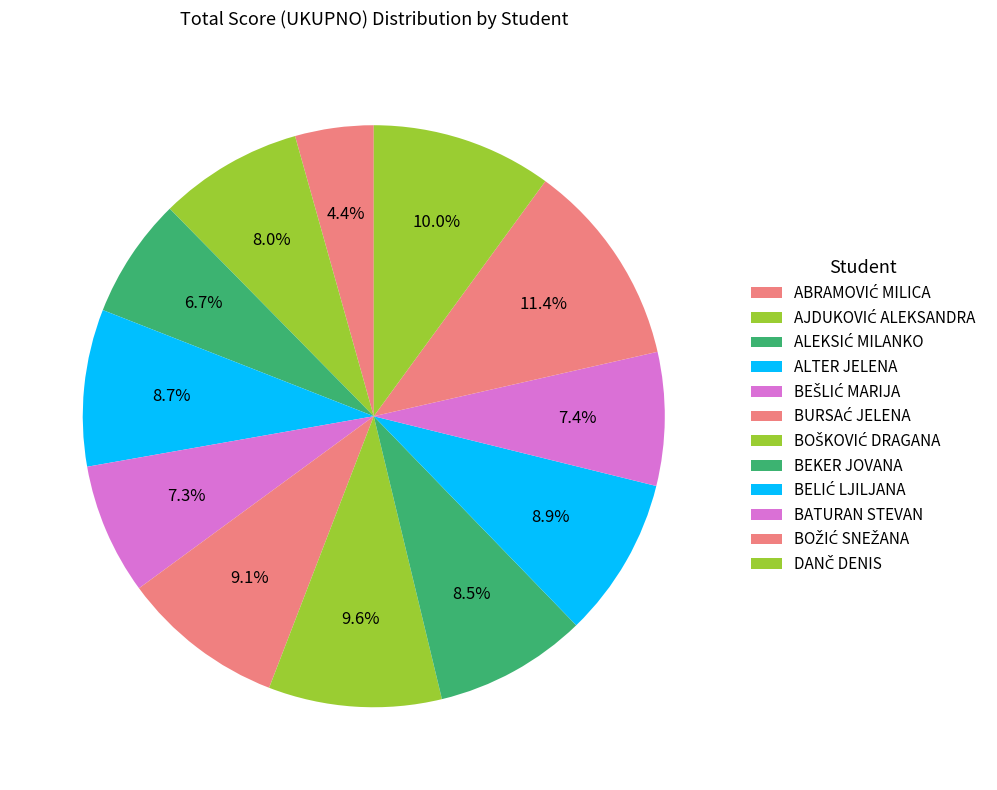

Is it true that ALTER JELENA is 9% of the pie?

True